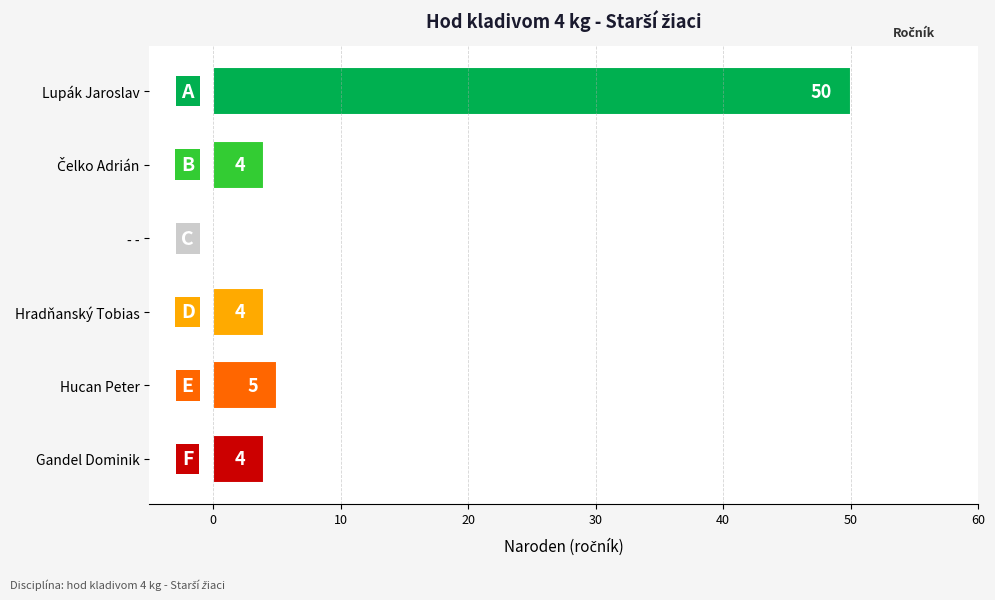

Between Hucan Peter and - -, which is larger?

Hucan Peter